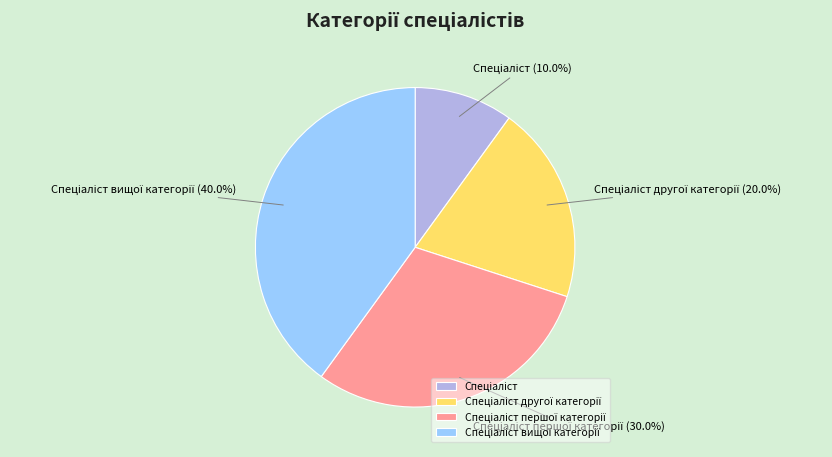

Does any single category account for the majority?

No